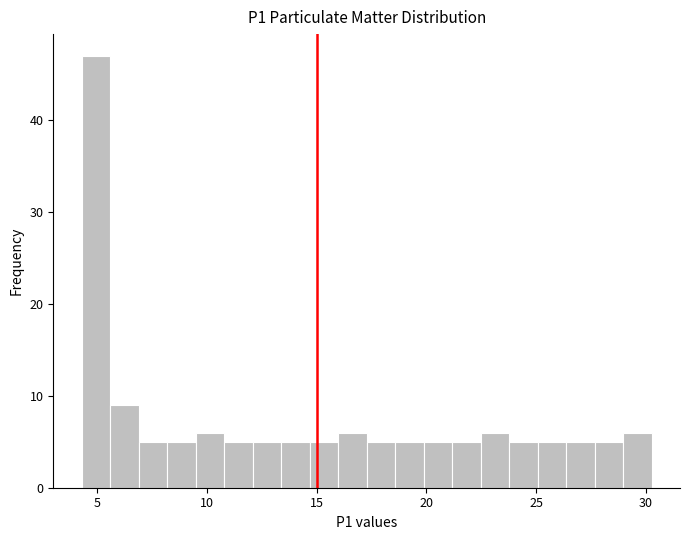

Read against the x-axis, roughly where is the centre of the tallest bar?

5.0